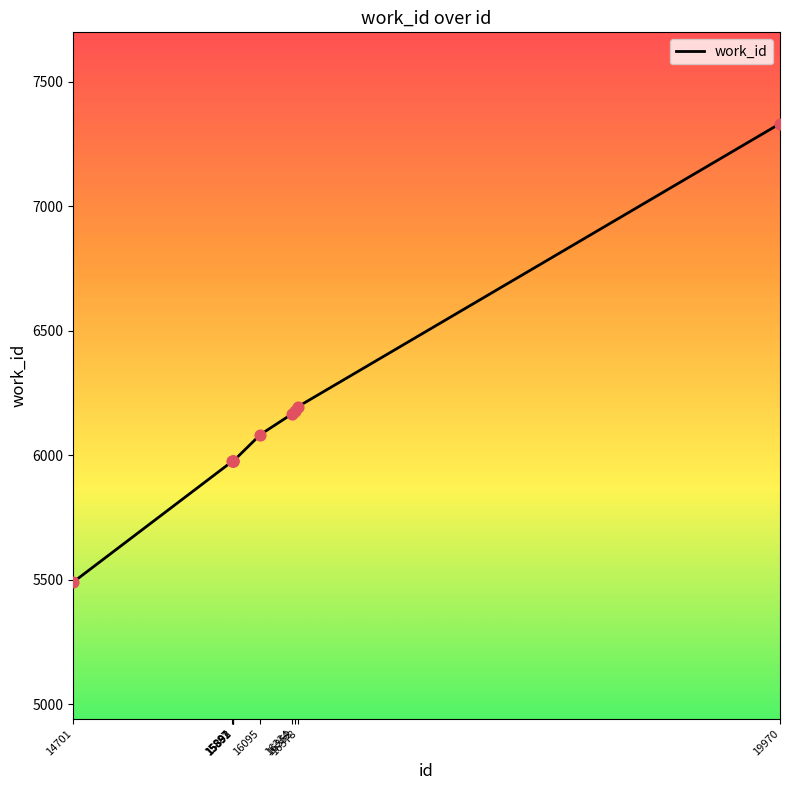

Approximately how many times larger is the value at 16378 compared to 15892?

1.0